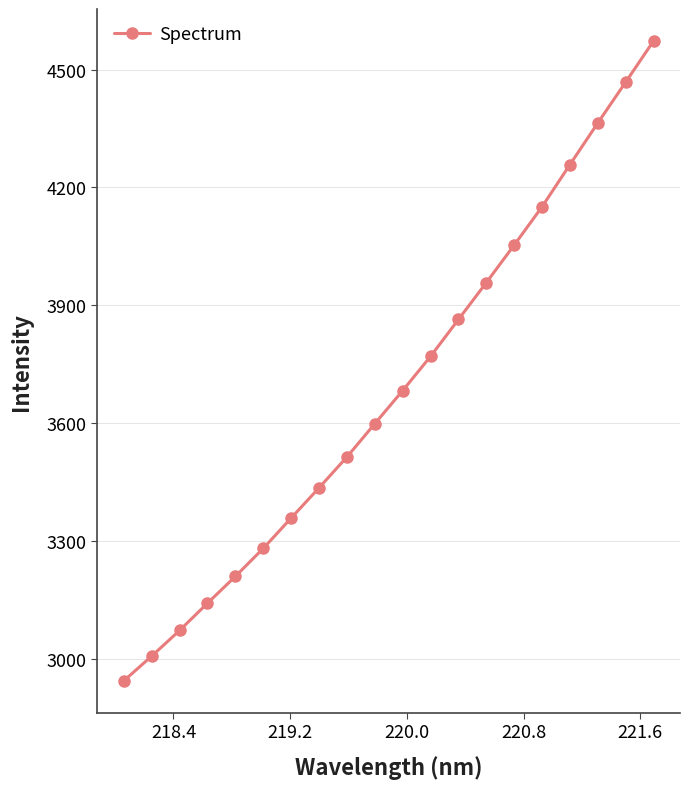

Reading left to right, transcribe all the data shown in this chart.

2944.2	3007.1	3072.4	3141.8	3210.1	3281.3	3358.5	3435.5	3513.9	3598.7	3682.9	3770.0	3863.9	3957.8	4053.2	4150.7	4258.0	4363.9	4467.9	4572.6